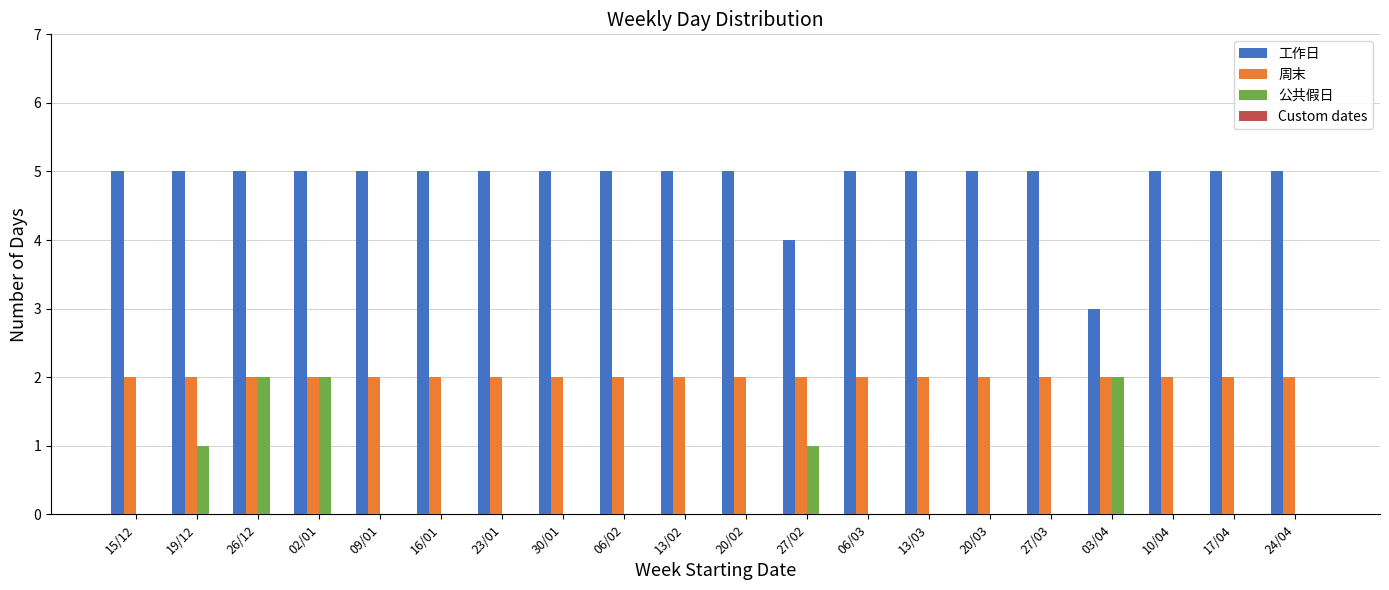

How many categories are shown in the chart?

20